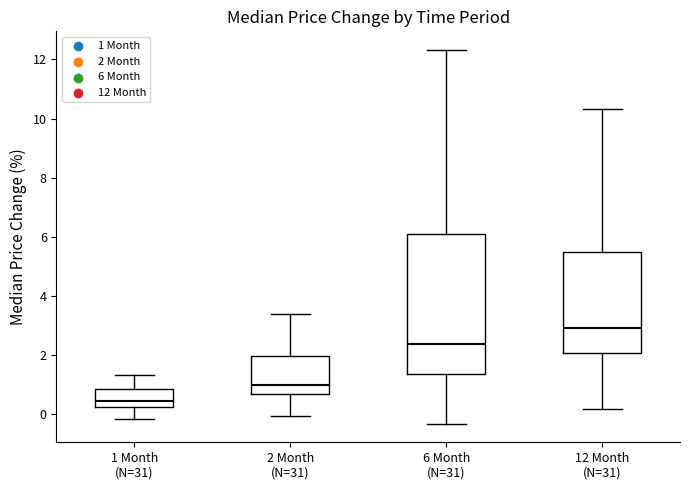

Comparing the boxes themselves (not the whiskers), which one is the tallest?

6 Month (N=31)